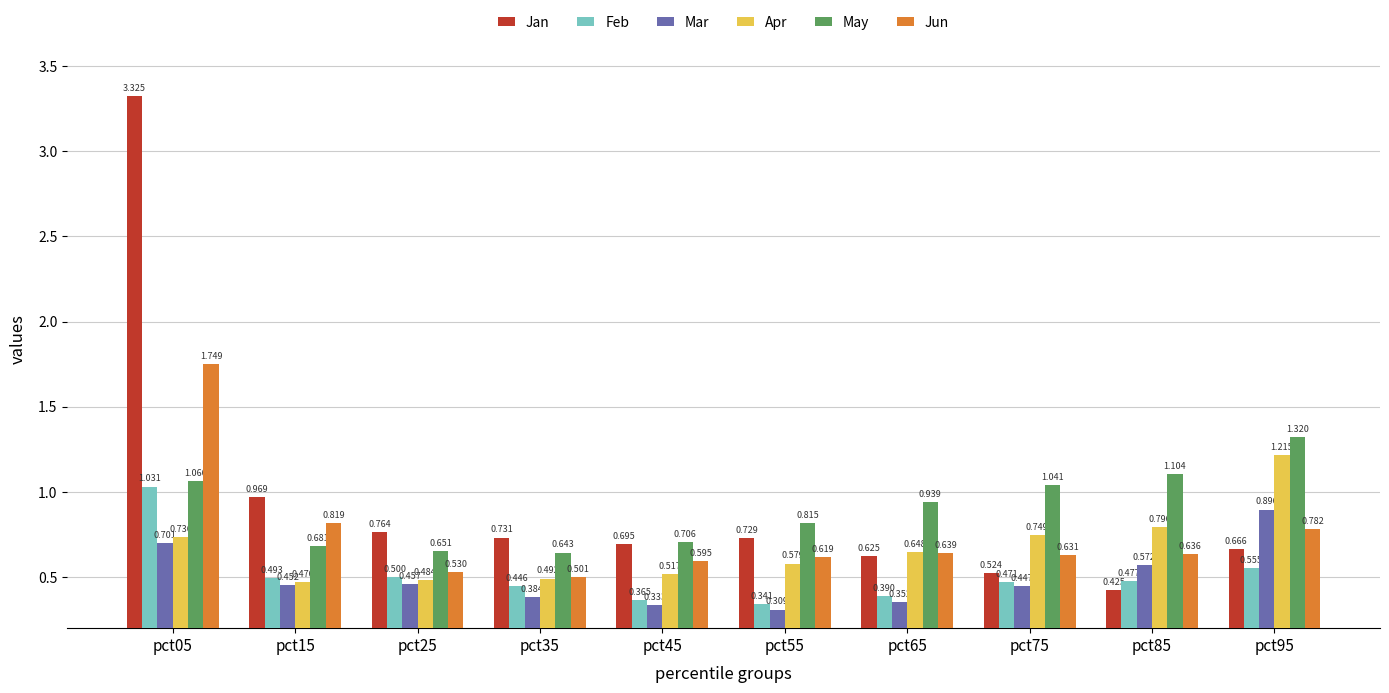

Which series has the widest spread of values?

Jan